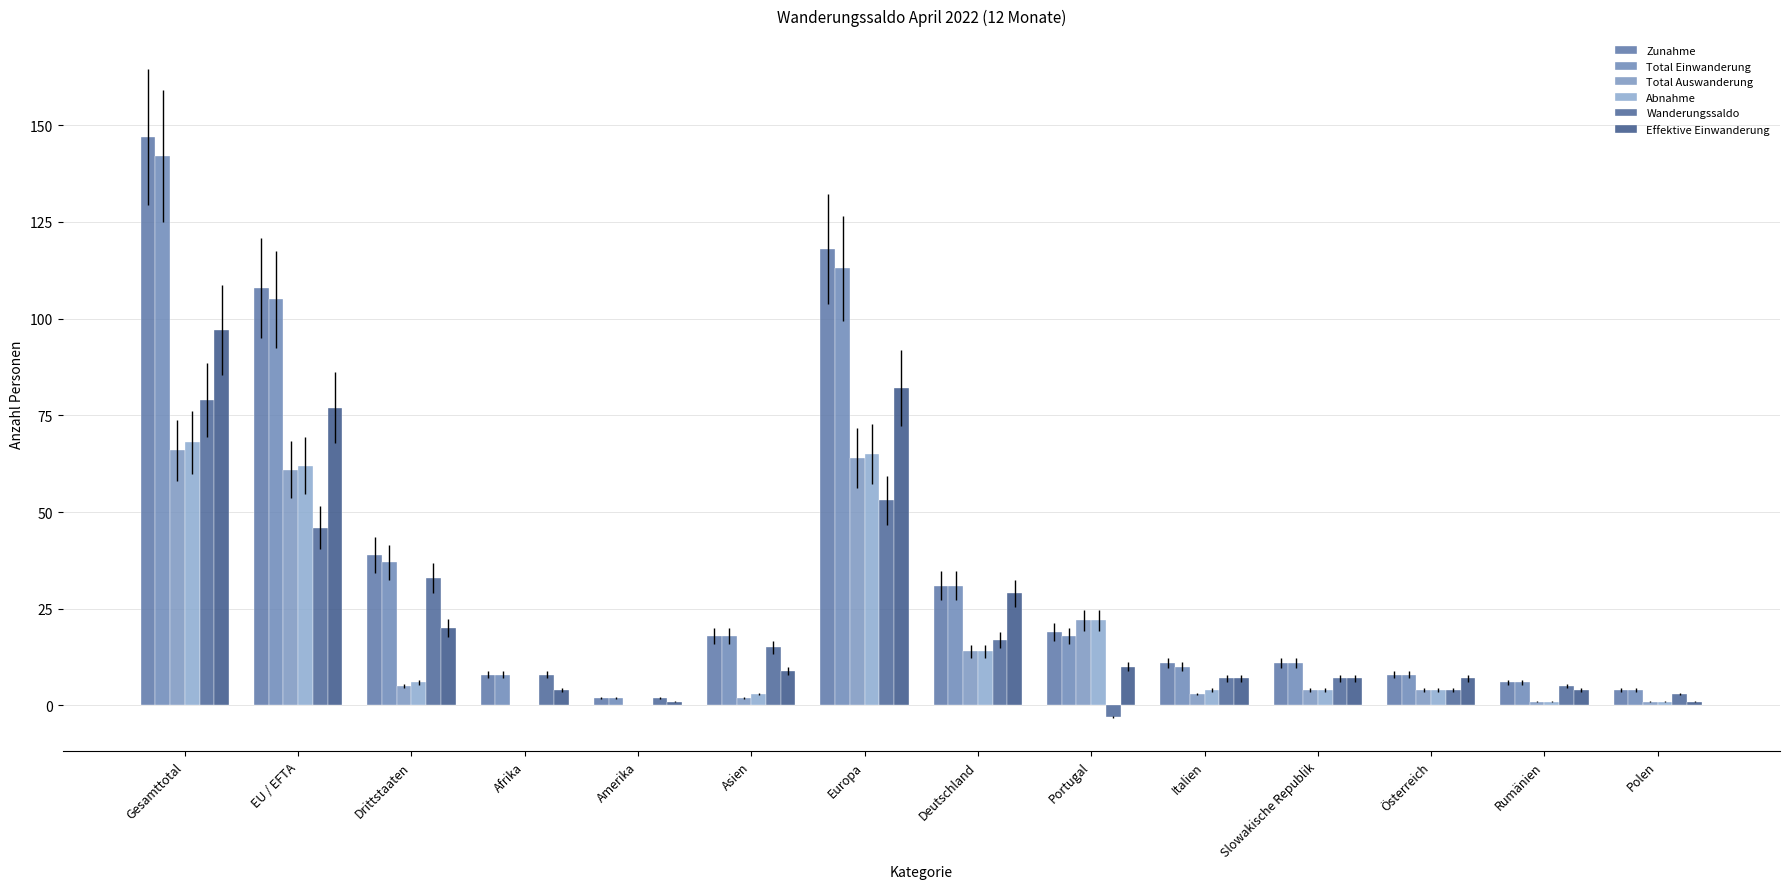

Which category has the highest value in the Wanderungssaldo series?

Gesamttotal